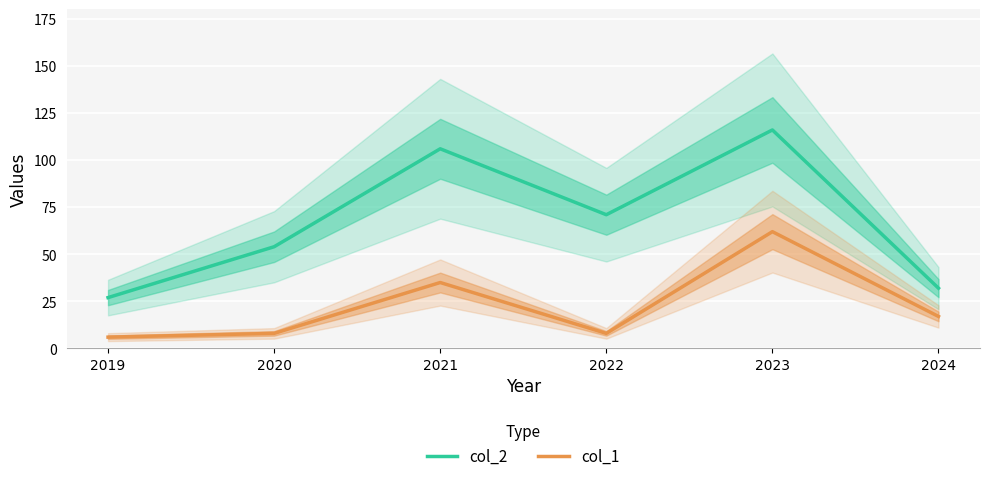

Rank the series by their average value, from highest to lowest.

col_2, col_1